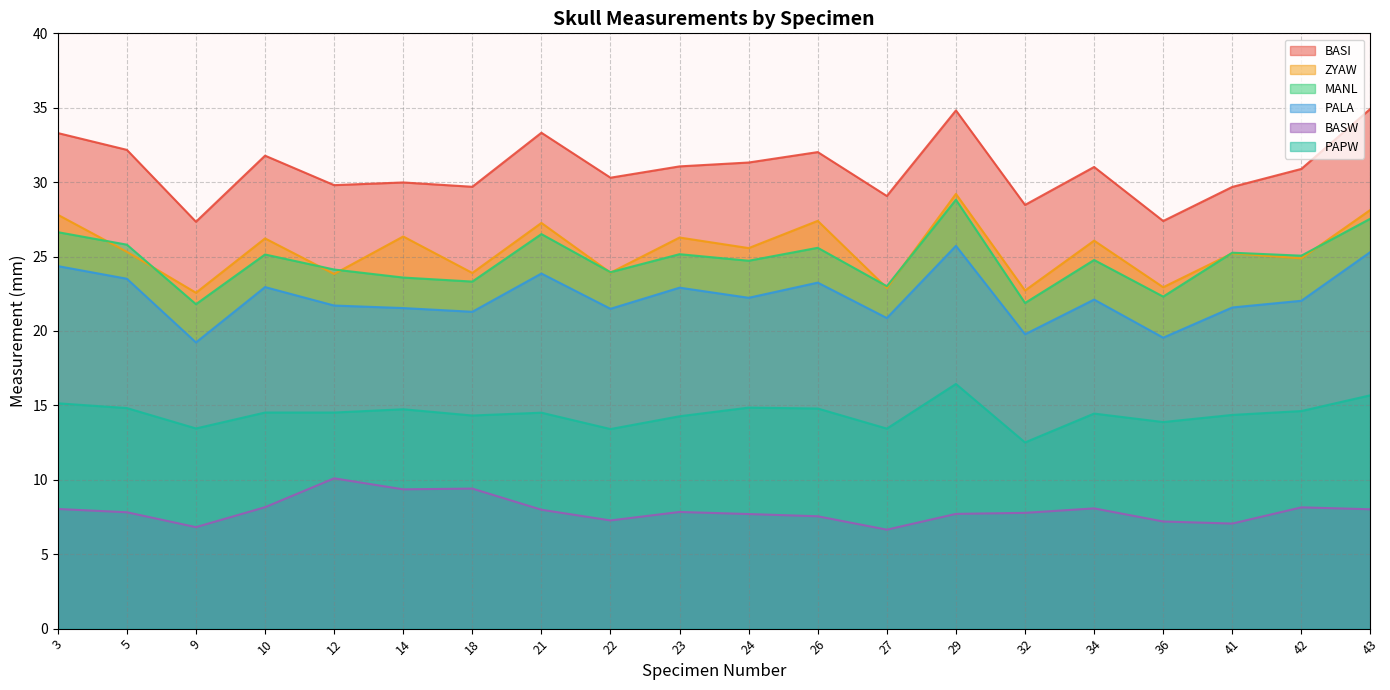

In PALA, how many points are higher than both neighbors (excluding endpoints)?

6